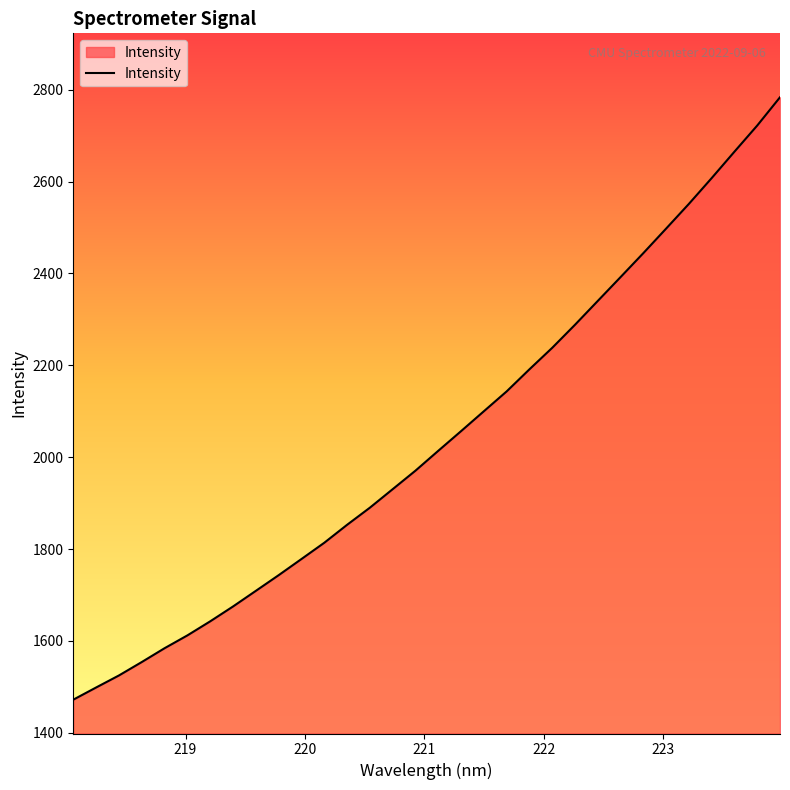

What is the difference between the maximum and minimum values?

1311.2